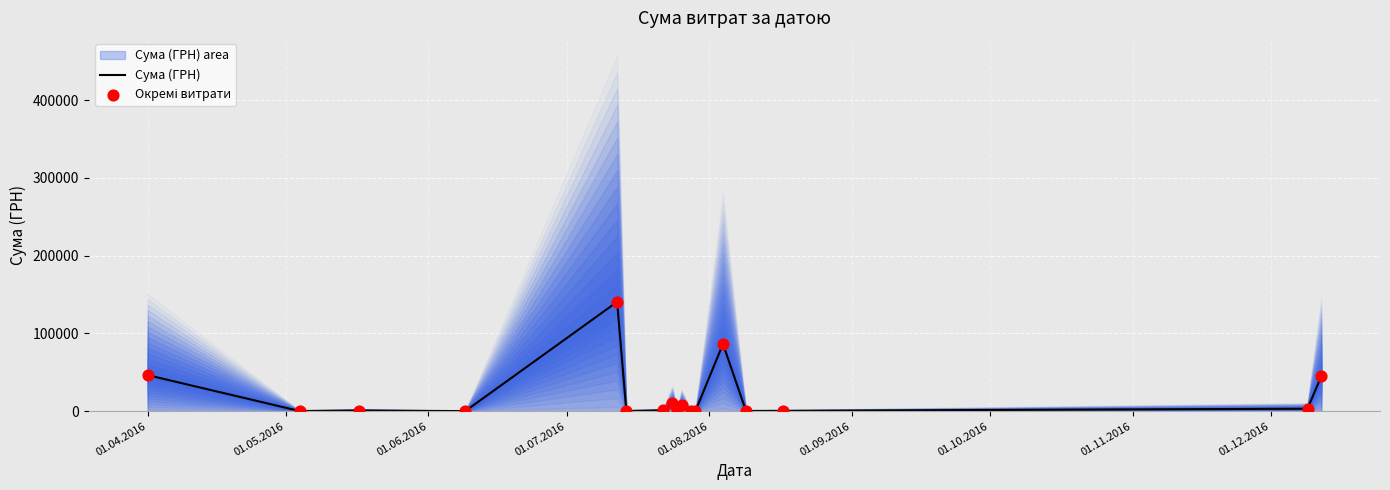

What is the highest value of the Сума (ГРН) series?

140706.2